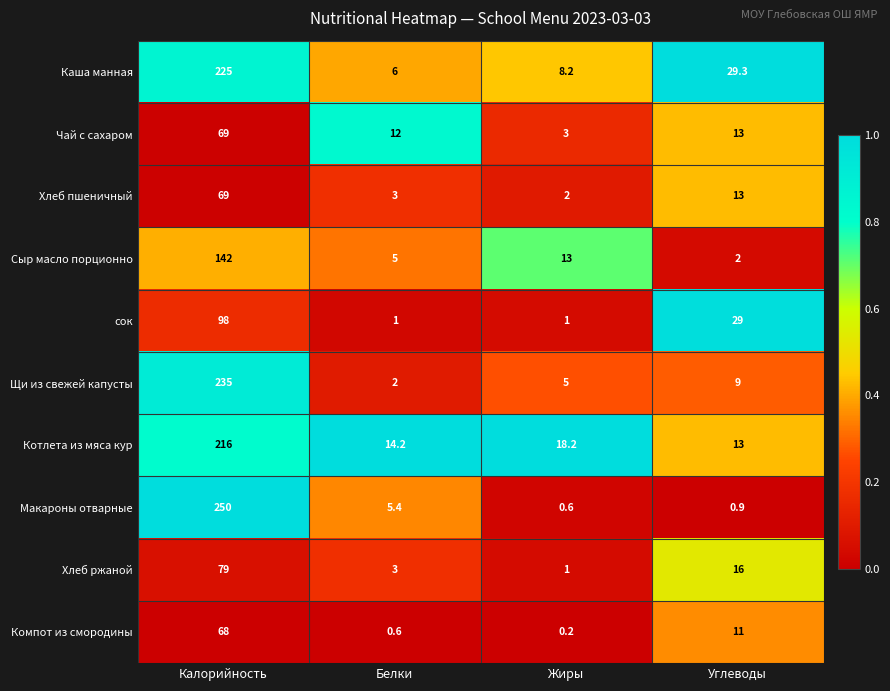

The value of Котлета из мяса кур at Калорийность is 216.0. True or false?

True